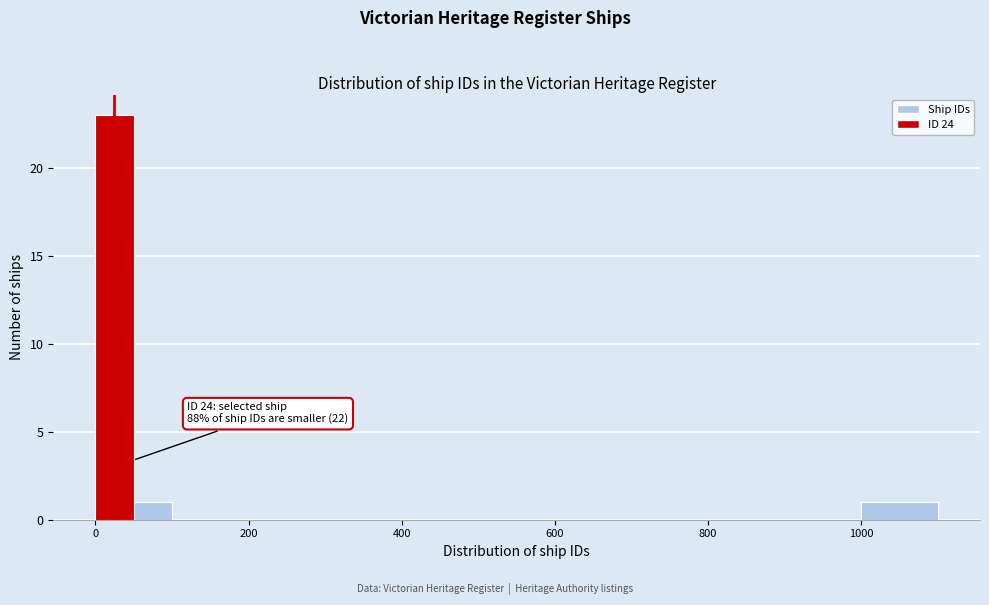

Read against the x-axis, roughly where is the centre of the tallest bar?

20